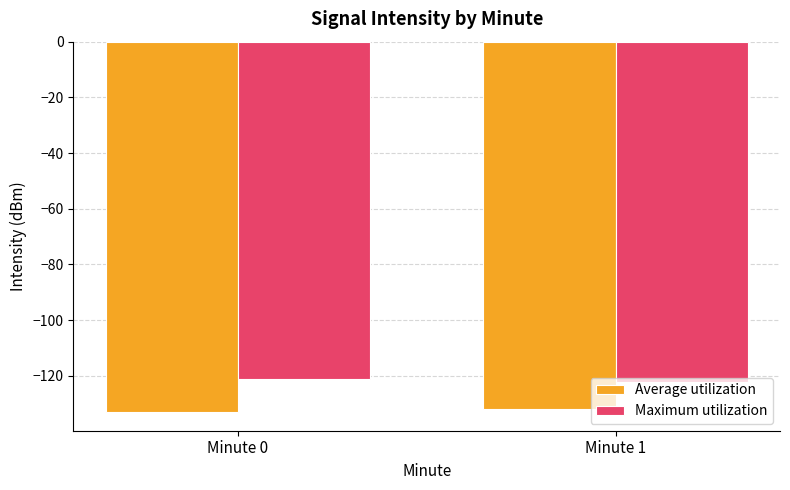

Reading left to right, extract all data points from this chart.

Average utilization: -133.1	-131.9
Maximum utilization: -121.3	-122.3